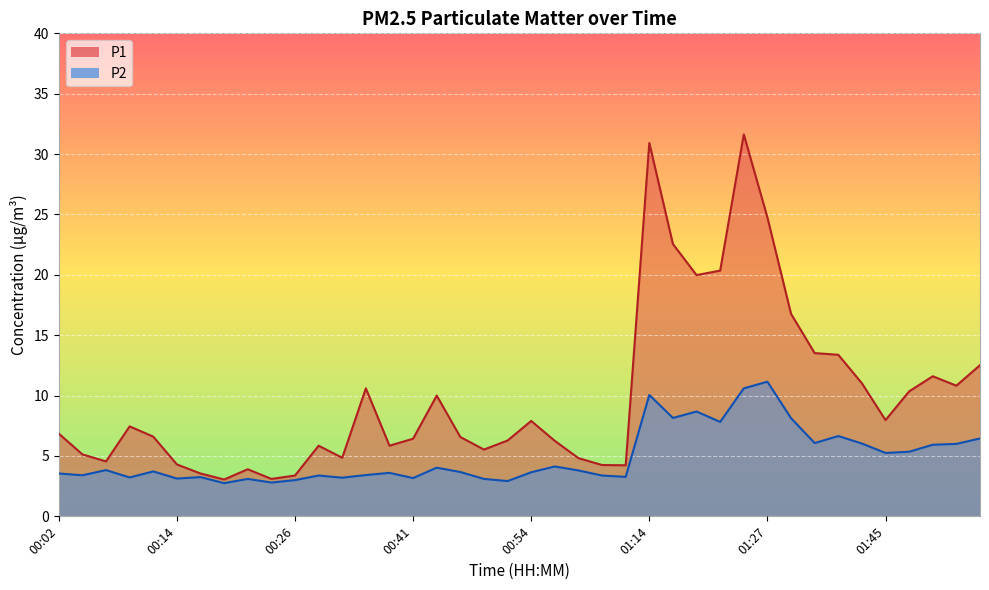

List the labels in order of P2 value, smallest first.

00:19, 00:24, 00:51, 00:26, 00:22, 00:49, 00:14, 00:41, 00:34, 00:09, 00:17, 01:09, 00:29, 01:04, 00:04, 00:36, 00:02, 00:39, 00:54, 00:46, 00:12, 00:59, 00:07, 00:44, 00:56, 01:45, 01:48, 01:50, 01:53, 01:43, 01:38, 01:55, 01:40, 01:22, 01:30, 01:17, 01:20, 01:14, 01:25, 01:27